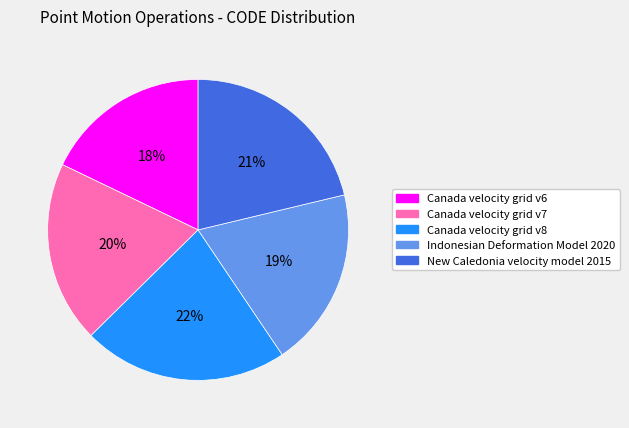

What percentage is the Canada velocity grid v8 slice, to the nearest percent?

22%